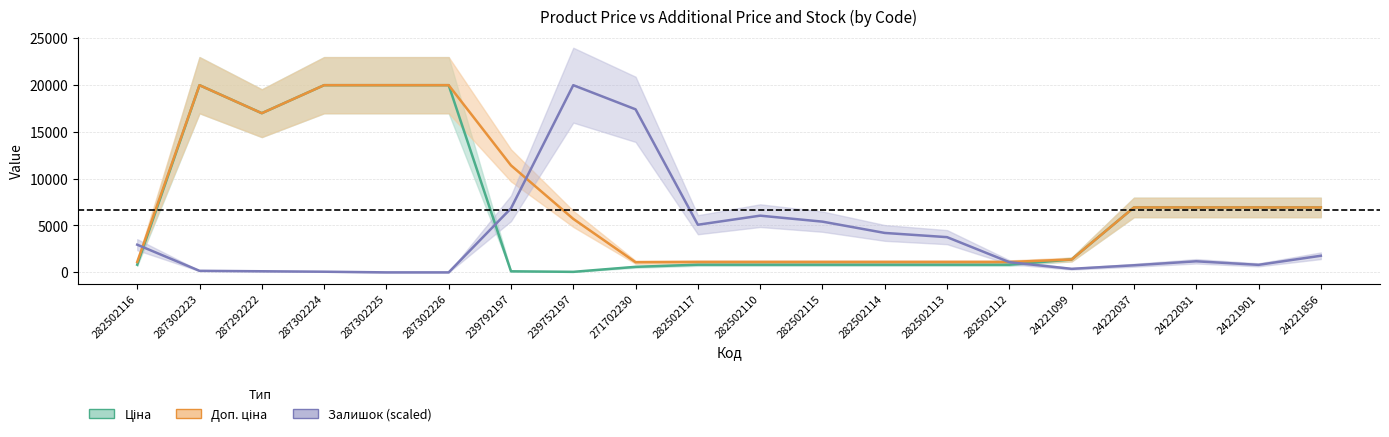

Reading left to right, what are all the values shown in this chart?

Ціна: 282502116=818.5	287302223=19964.2	287292222=16976.3	287302224=19964.2	287302225=19964.2	287302226=19964.2	239792197=114.1	239752197=57.0	271702230=589.9	282502117=818.5	282502110=818.5	282502115=818.5	282502114=818.5	282502113=818.5	282502112=818.5	24221099=1375.4	24222037=6925.7	24222031=6925.7	24221901=6925.7	24221856=6925.7
Доп. ціна: 282502116=1109.2	287302223=19964.2	287292222=16976.3	287302224=19964.2	287302225=19964.2	287302226=19964.2	239792197=11410.0	239752197=5705.0	271702230=1081.7	282502117=1109.2	282502110=1109.2	282502115=1109.2	282502114=1109.2	282502113=1109.2	282502112=1109.2	24221099=1375.0	24222037=6925.7	24222031=6925.7	24221901=6925.7	24221856=6925.7
Залишок (scaled): 282502116=2953.3	287302223=165.4	287292222=118.1	287302224=70.9	287302225=0.0	287302226=0.0	239792197=6828.0	239752197=19964.2	271702230=17388.9	282502117=5079.6	282502110=6048.3	282502115=5410.4	282502114=4205.5	282502113=3756.6	282502112=1086.8	24221099=378.0	24222037=756.0	24222031=1181.3	24221901=803.3	24221856=1772.0